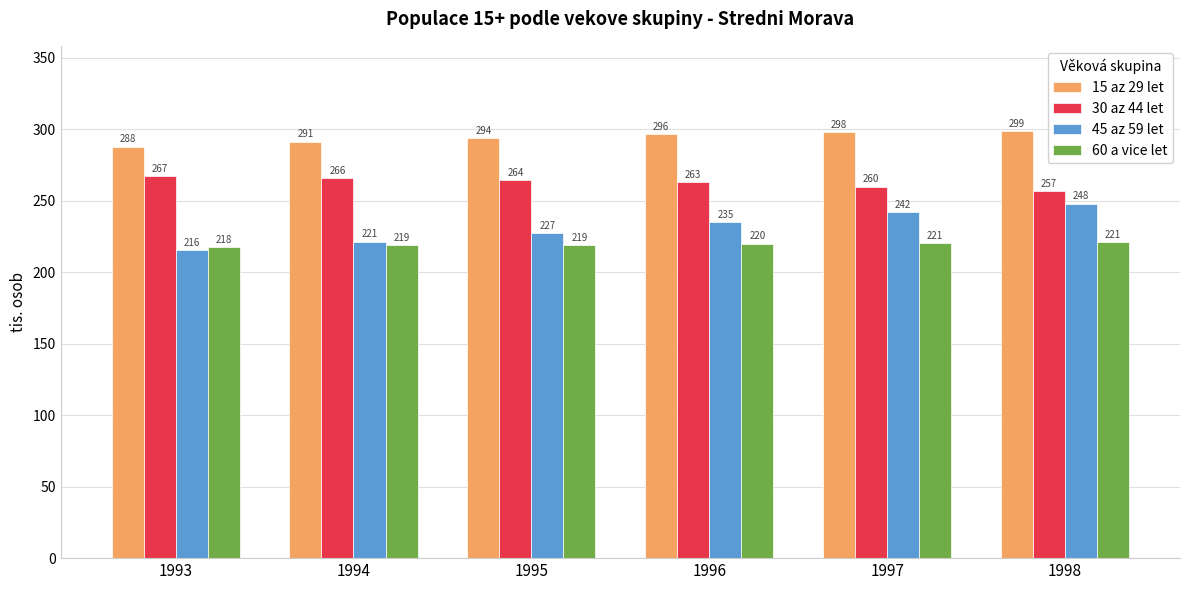

What is the sum of all 30 az 44 let values?

1577.0